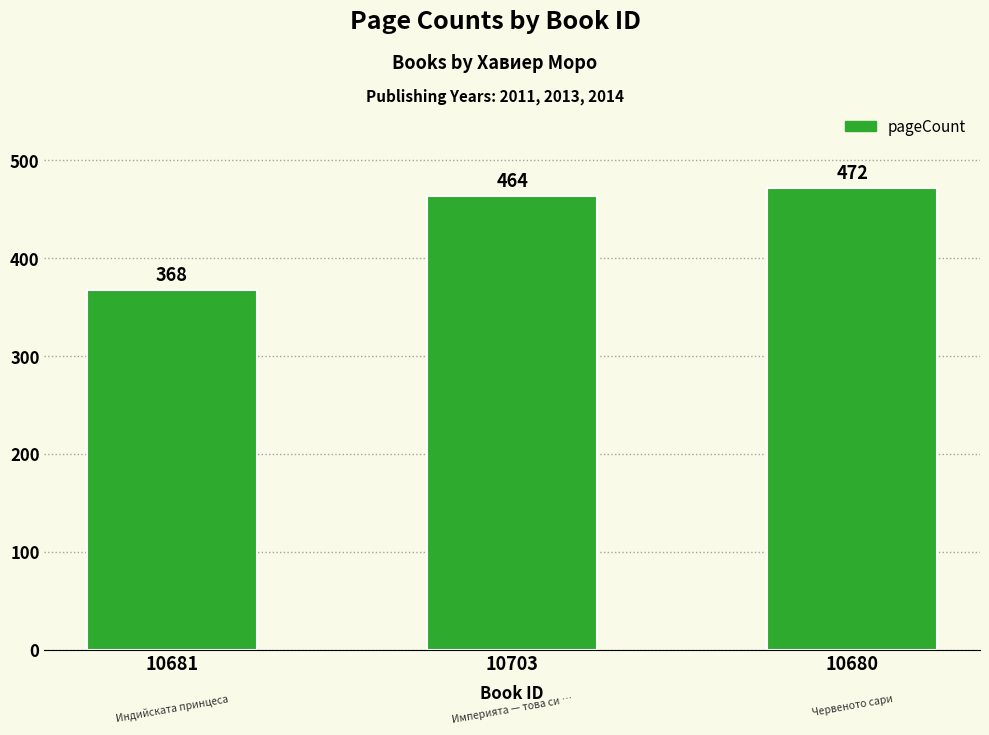

What is the ratio of the value at 10681 to the value at 10680?

0.8